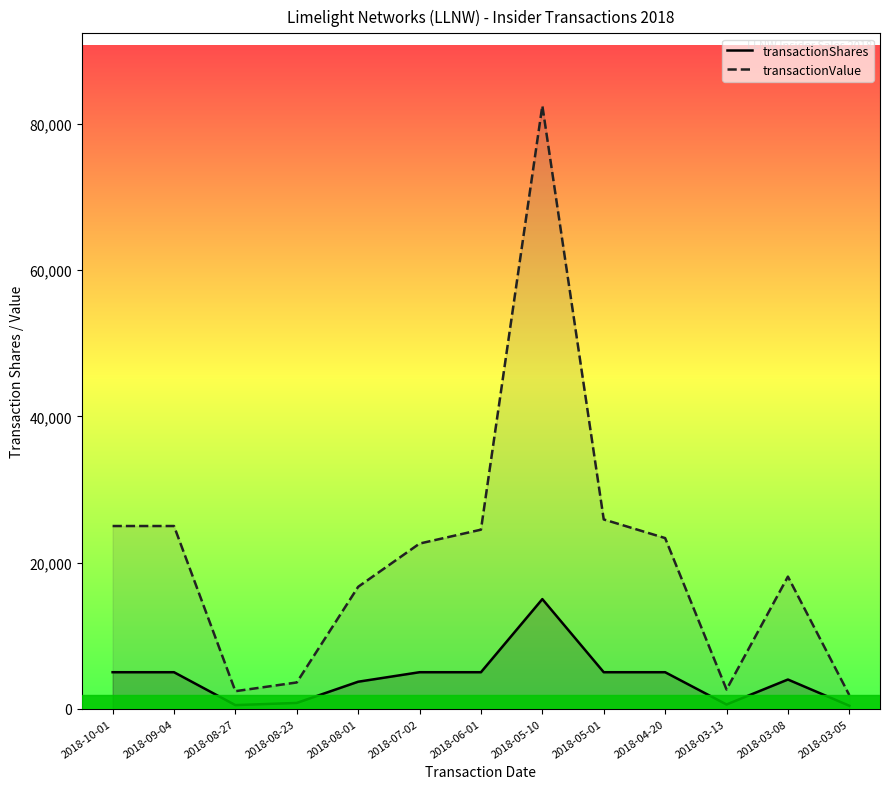

Which series has the largest total across all categories?

transactionValue